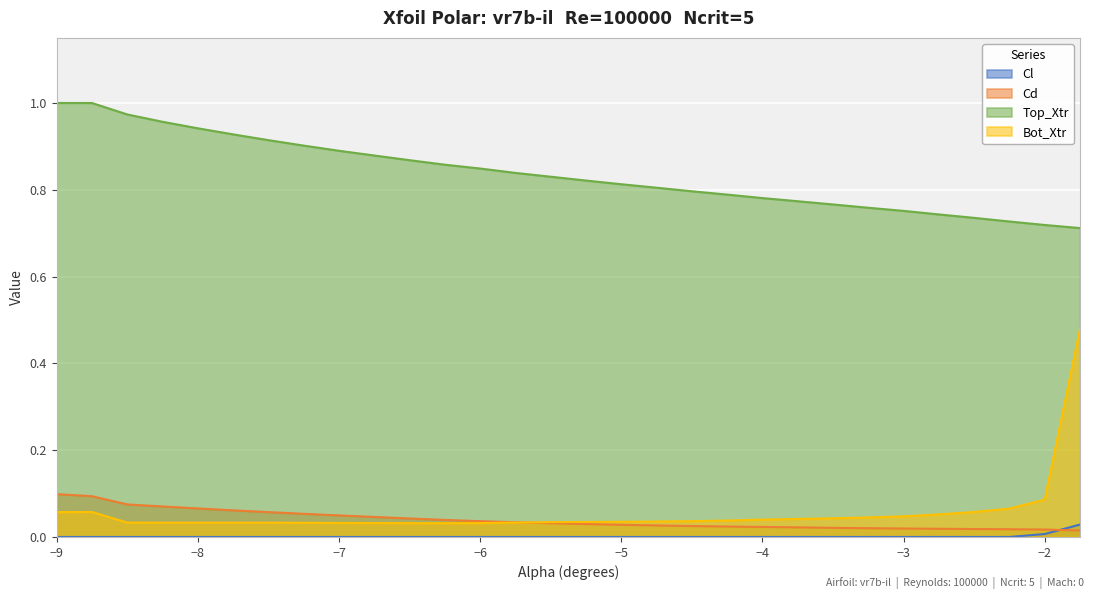

What is the label of the 2nd point from the right?

-2.0